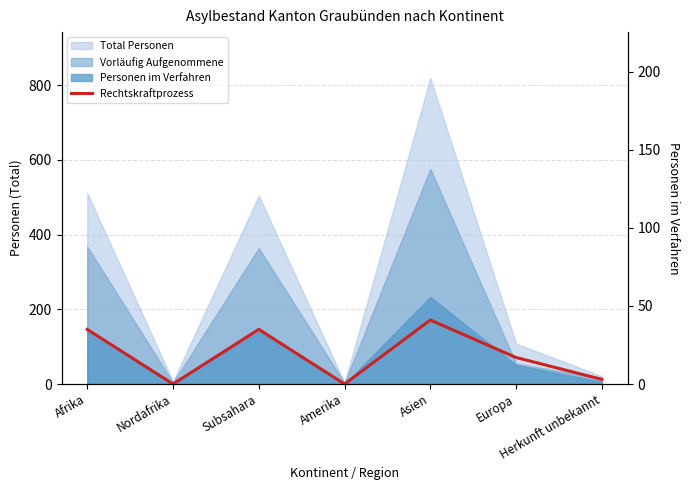

How many categories are shown in the chart?

7